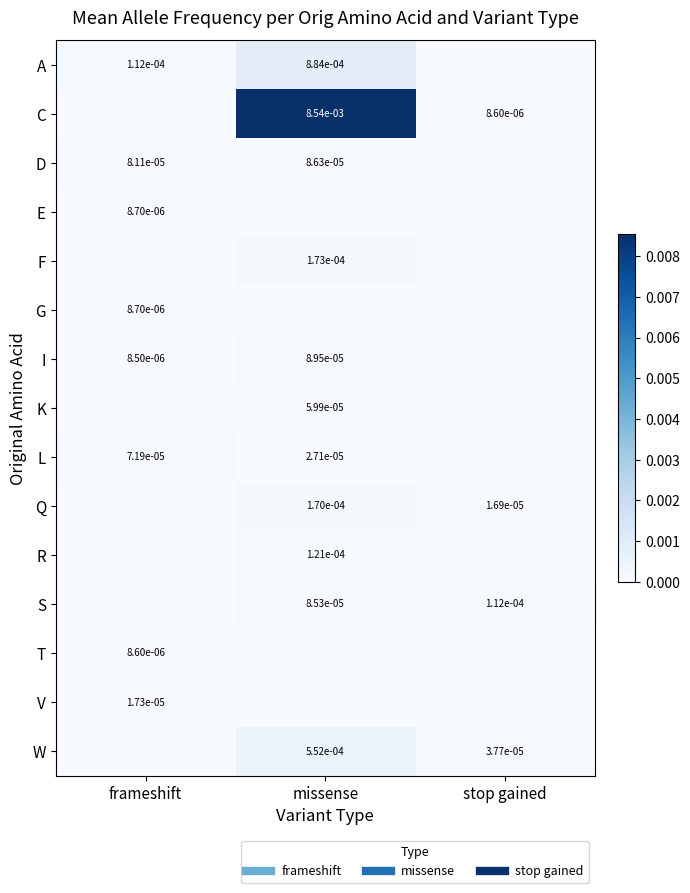

List the series in order of their peak value, lowest first.

T, E, G, V, K, L, D, I, S, R, Q, F, W, A, C